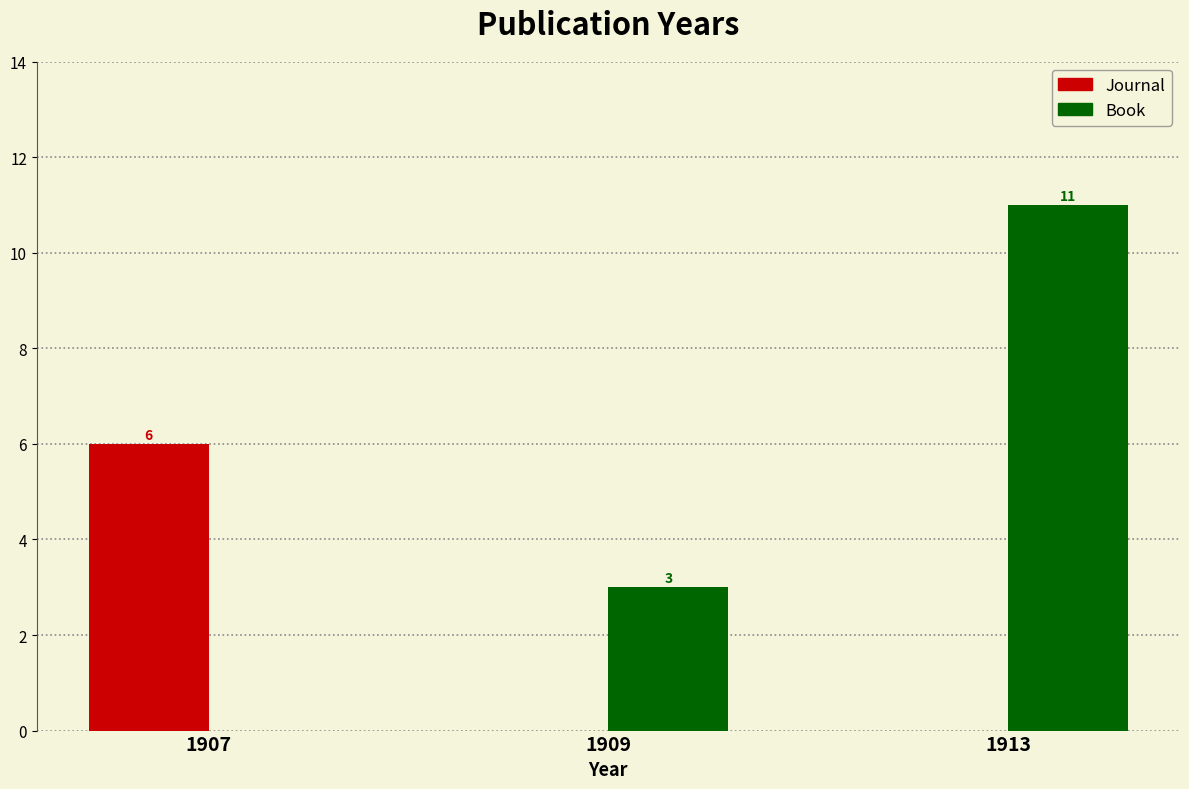

Reading right to left, what are all the values shown in this chart?

Journal: 1913=0	1909=0	1907=6
Book: 1913=11	1909=3	1907=0